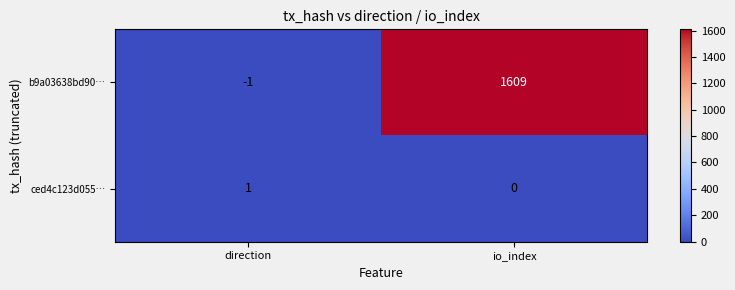

At which label does b9a03638bd90… reach its minimum?

direction